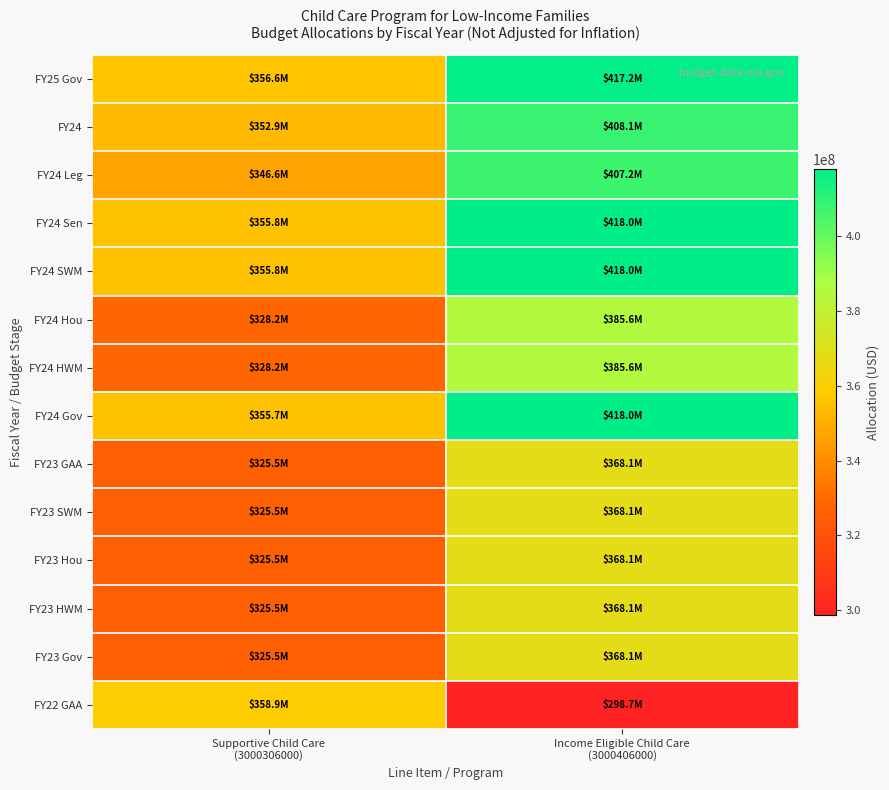

How many categories are shown in the chart?

2